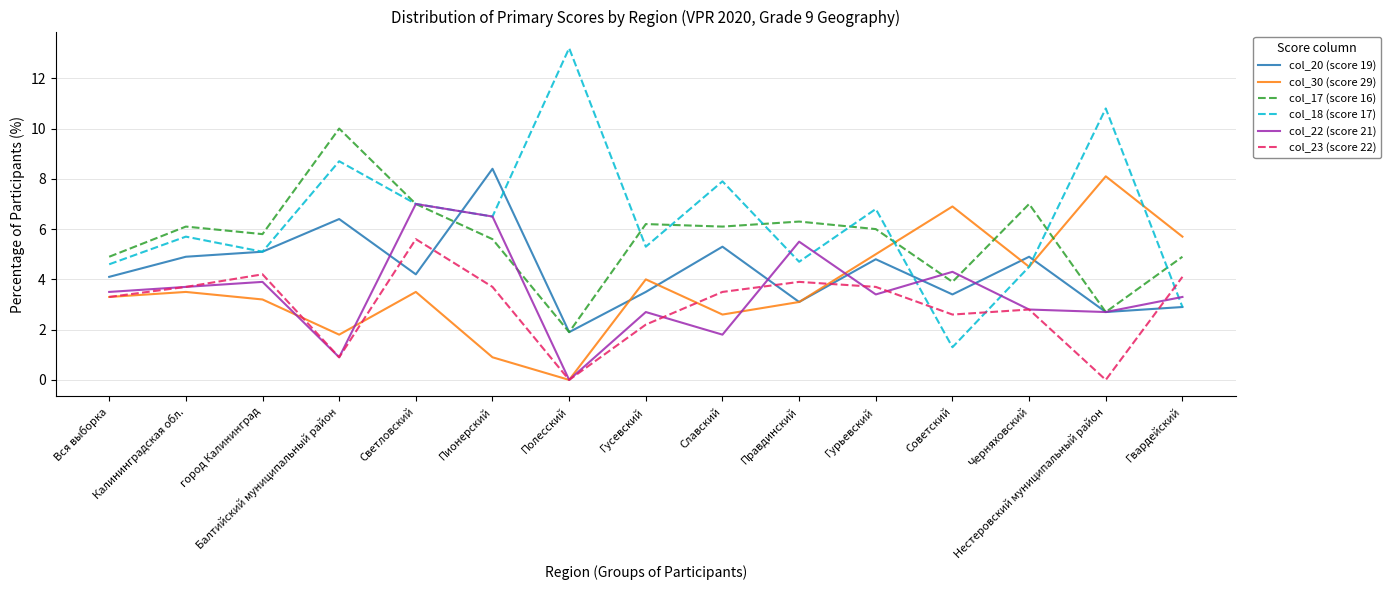

Where is the first local minimum for col_18 (score 17)?

город Калининград